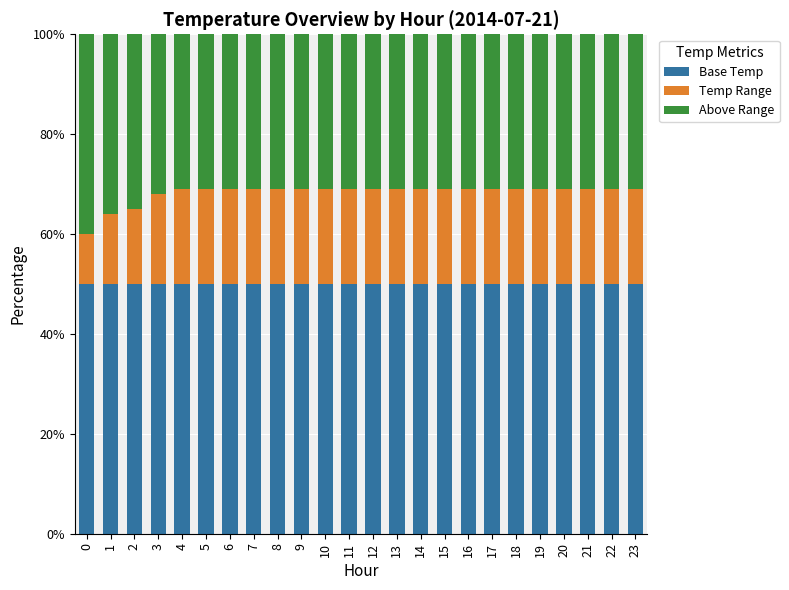

The value of Base Temp at 0 is 79. True or false?

False